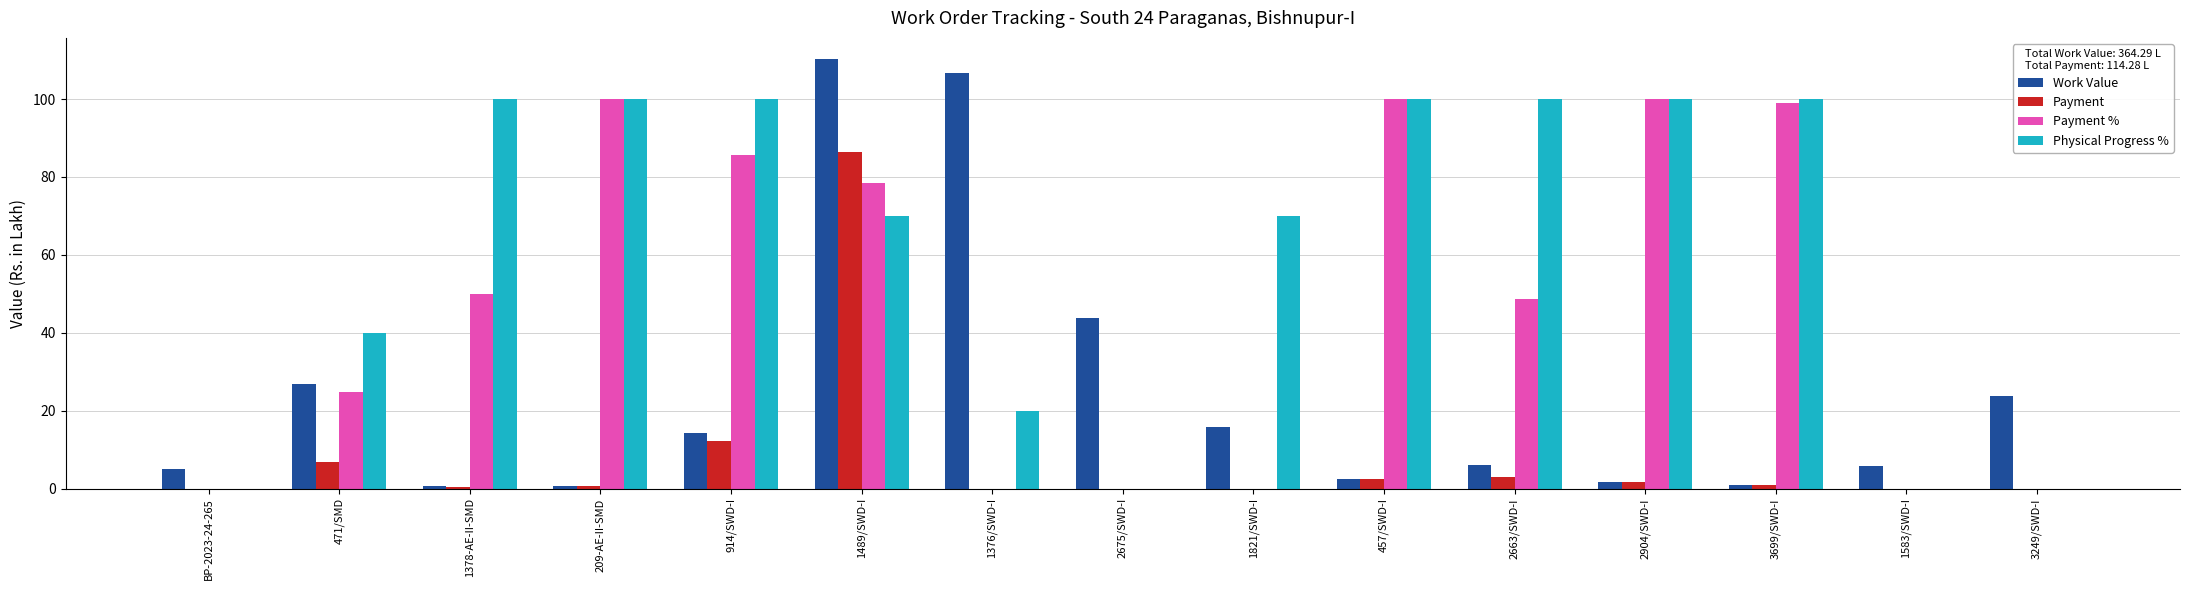

What is the sum of all Payment values?

114.3